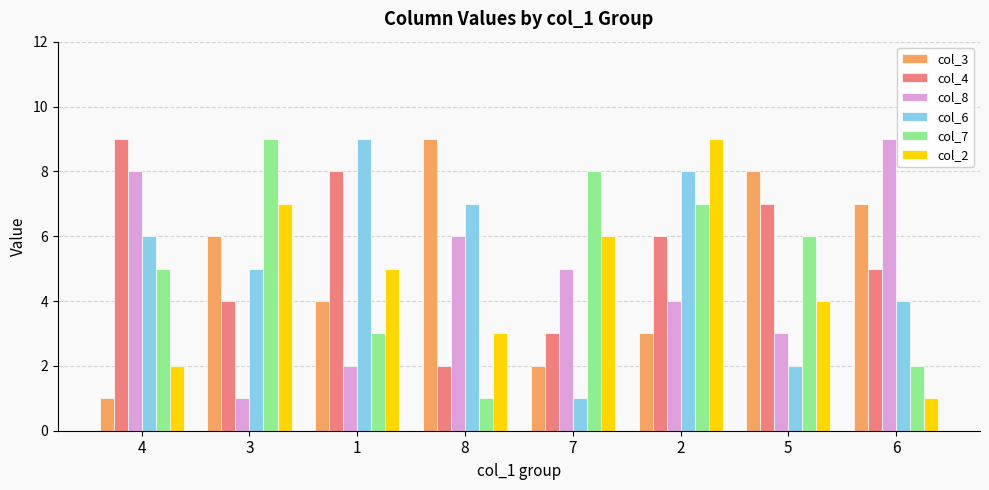

What are all the series names shown in the legend?

col_3, col_4, col_8, col_6, col_7, col_2